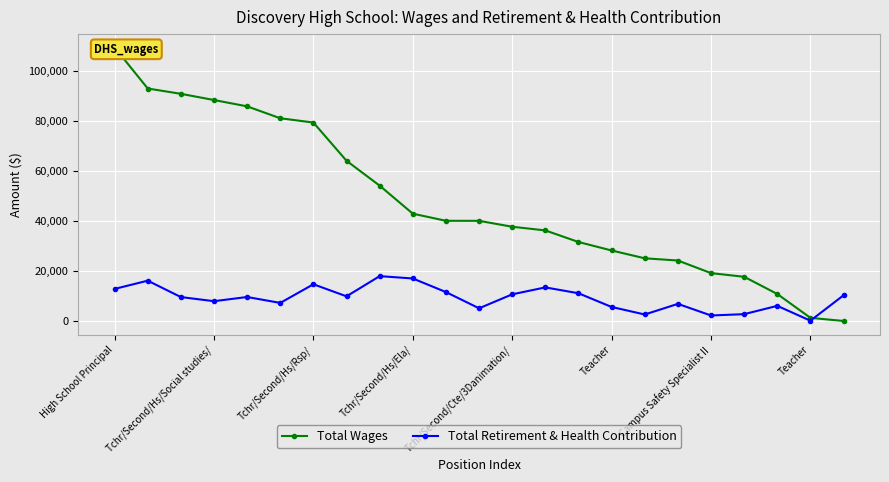

How many data points in Total Retirement & Health Contribution are less than 9580?

11